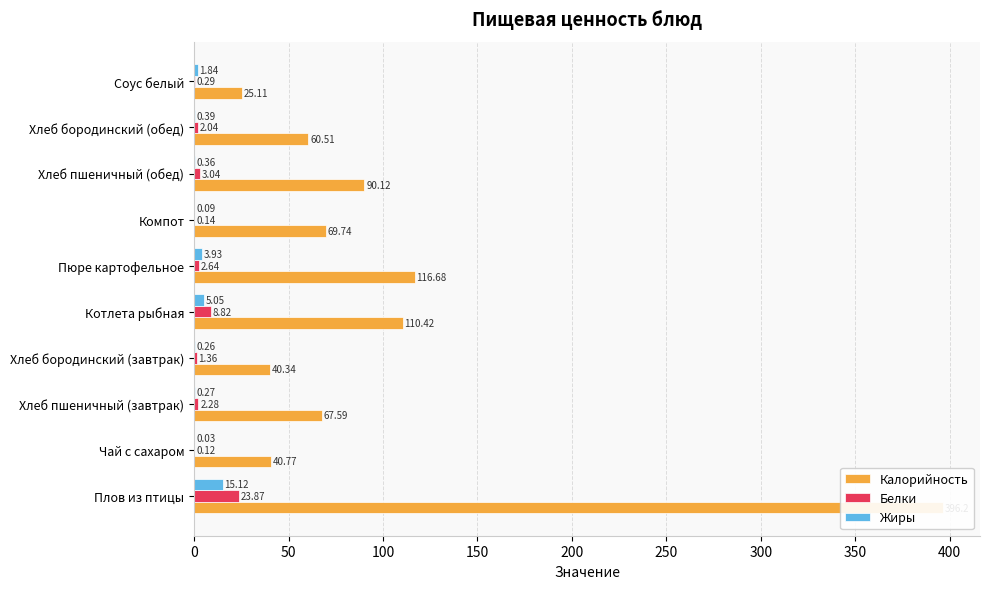

The Калорийность series shows 19.8 at Хлеб бородинский (завтрак). True or false?

False